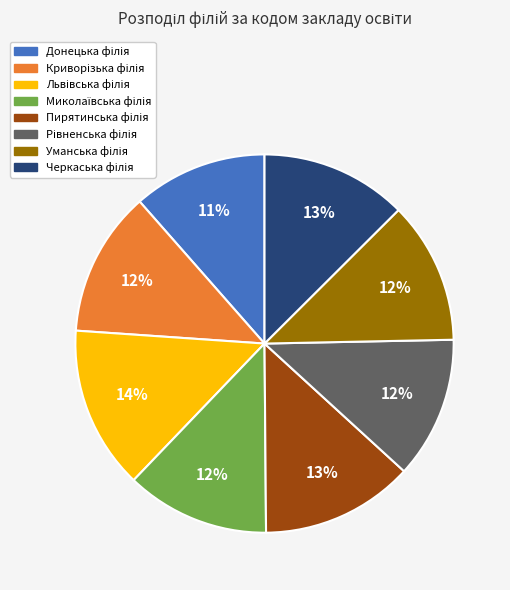

Count the number of slices in the pie.

8